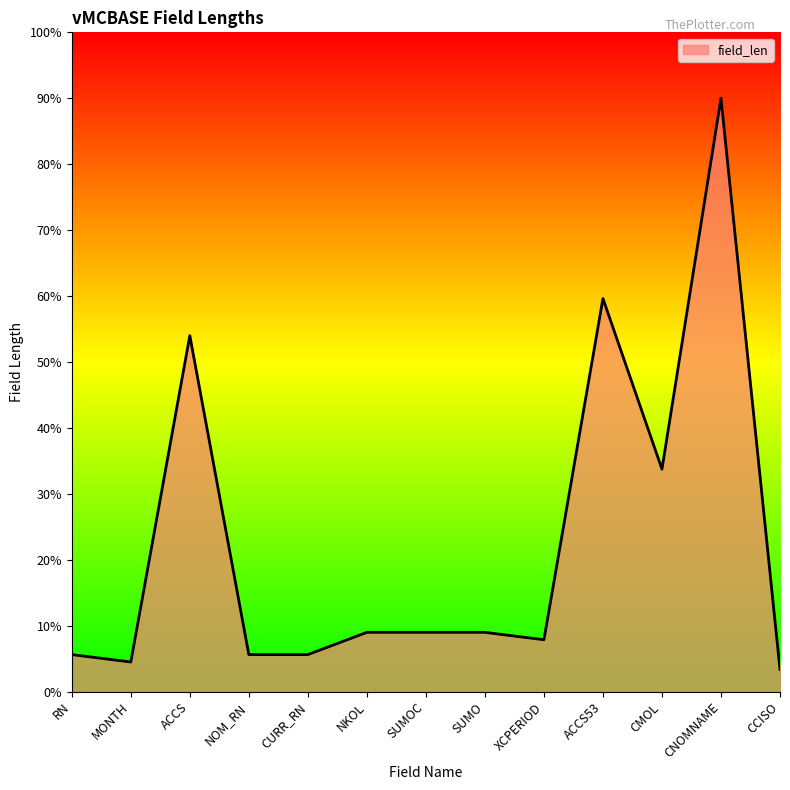

At which category does the chart reach its peak across all series?

CNOMNAME